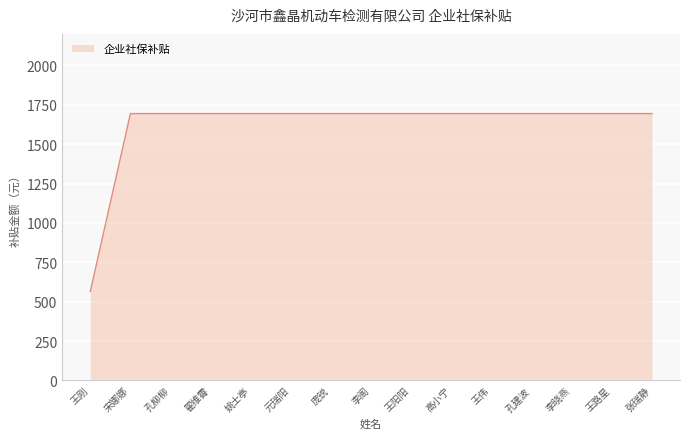

What is the difference between the maximum and minimum values?

1129.4